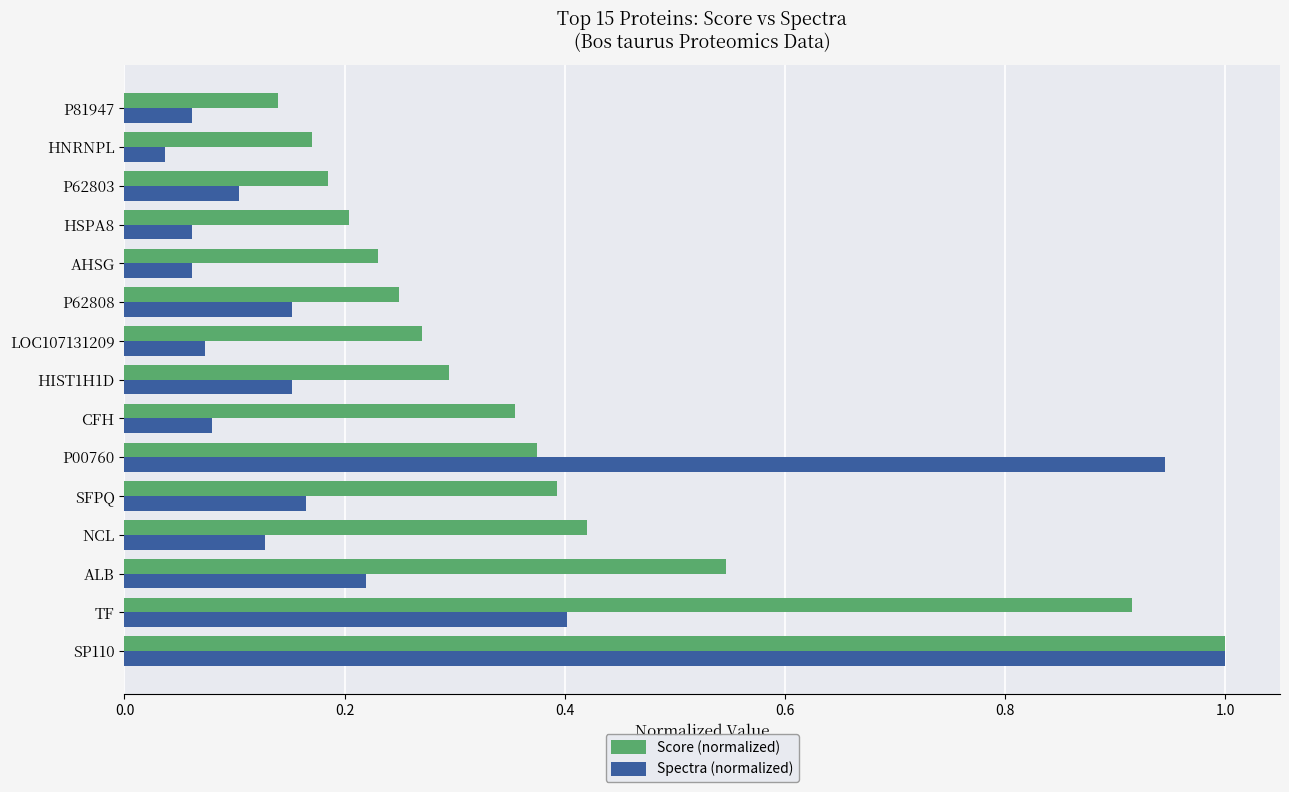

What is the total value across all series at P00760?

1.3